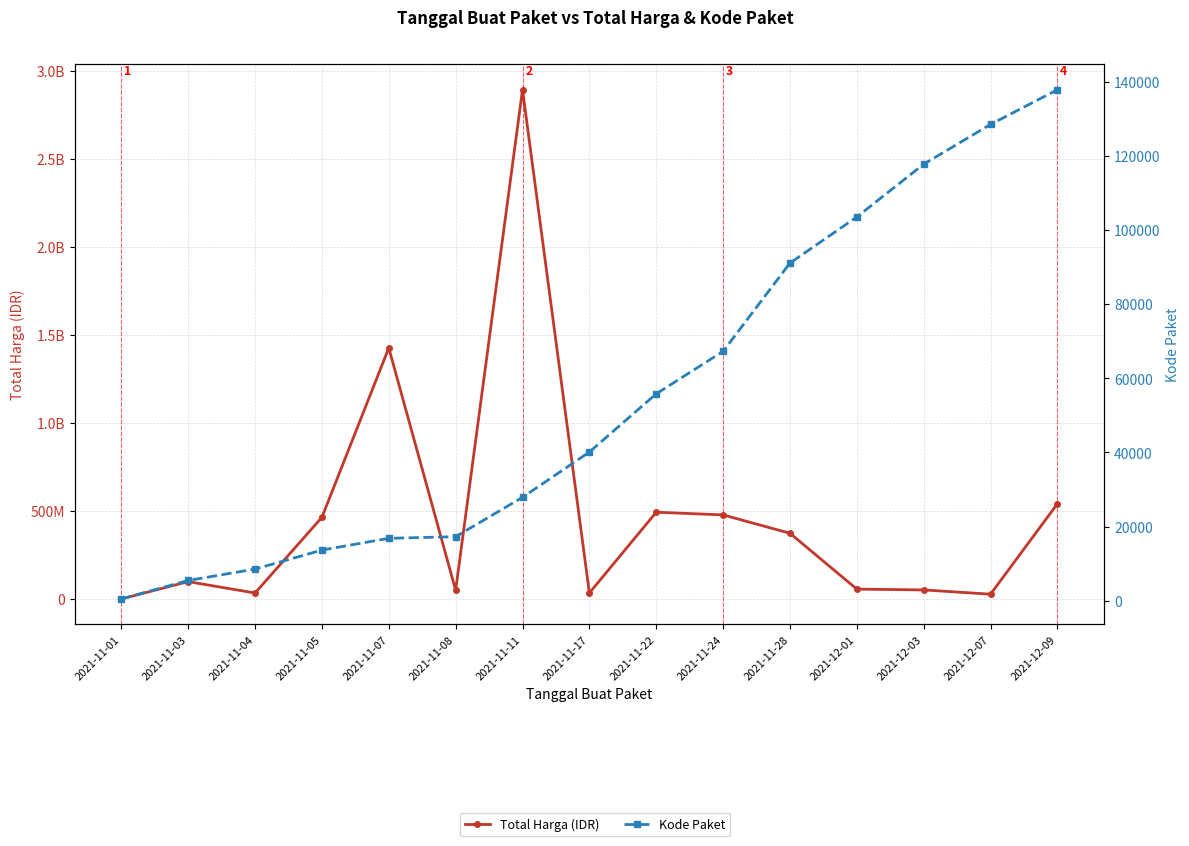

How many series are shown in this chart?

2